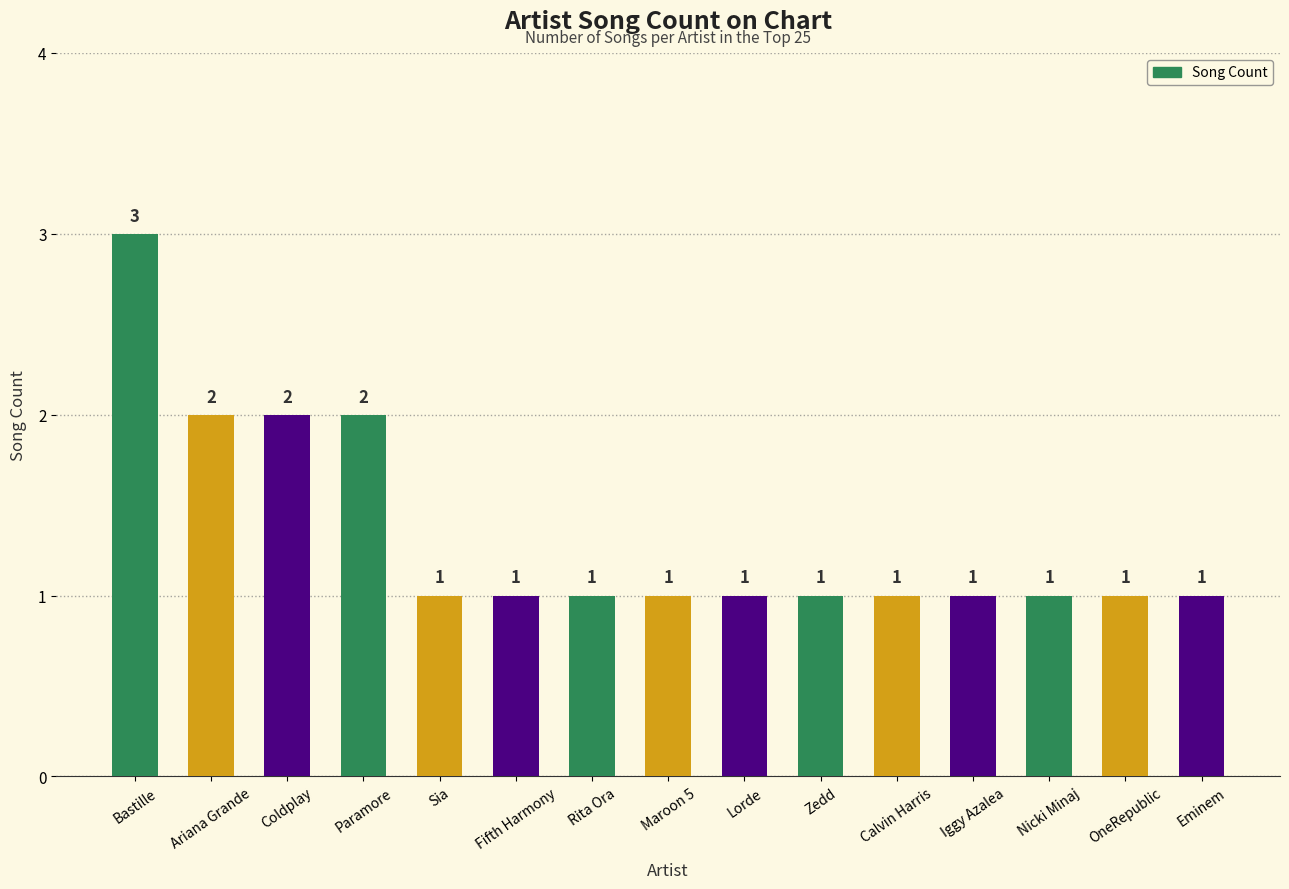

Is it true that the value at Calvin Harris is 0?

False